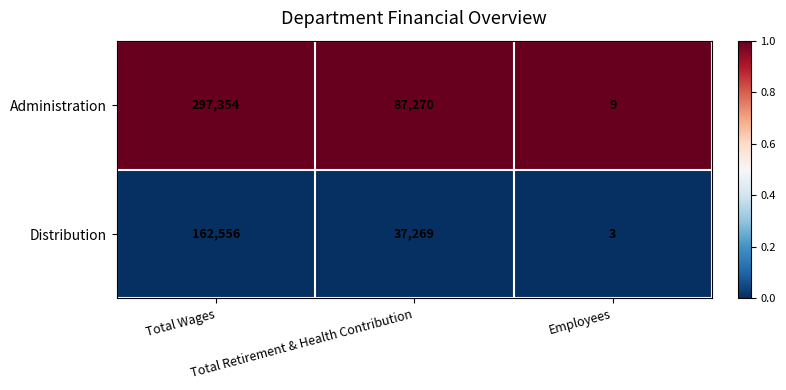

How many Distribution values are between 3 and 162556?

3